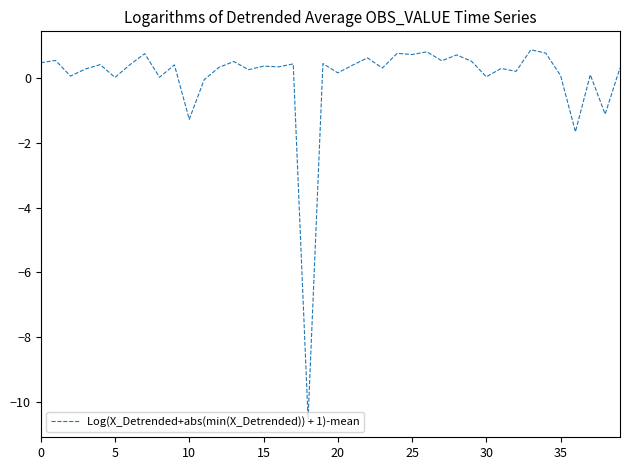

What is the difference between the maximum and minimum values?

11.4